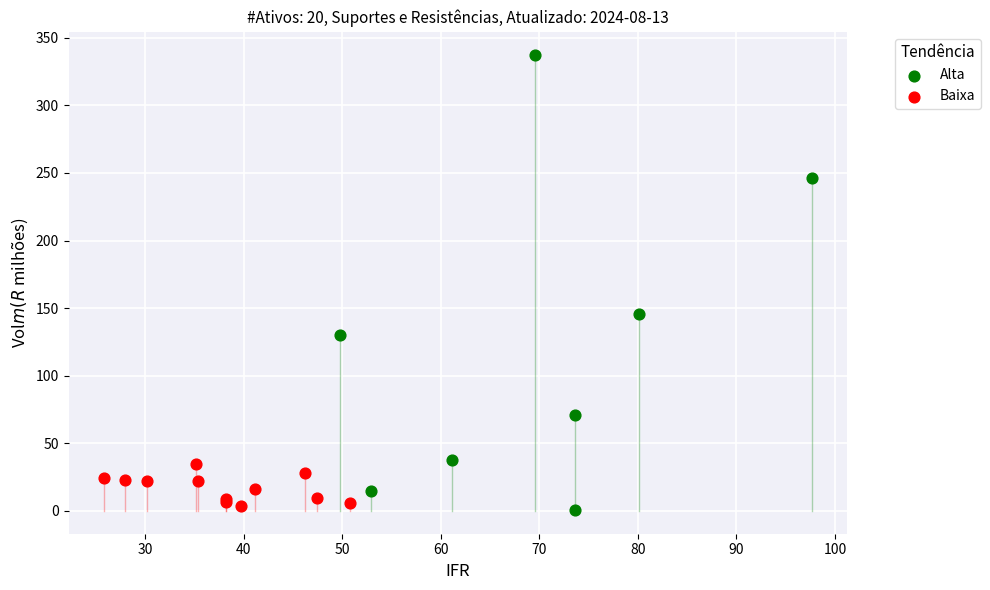

Which series has the largest Y range (max minus min)?

Alta